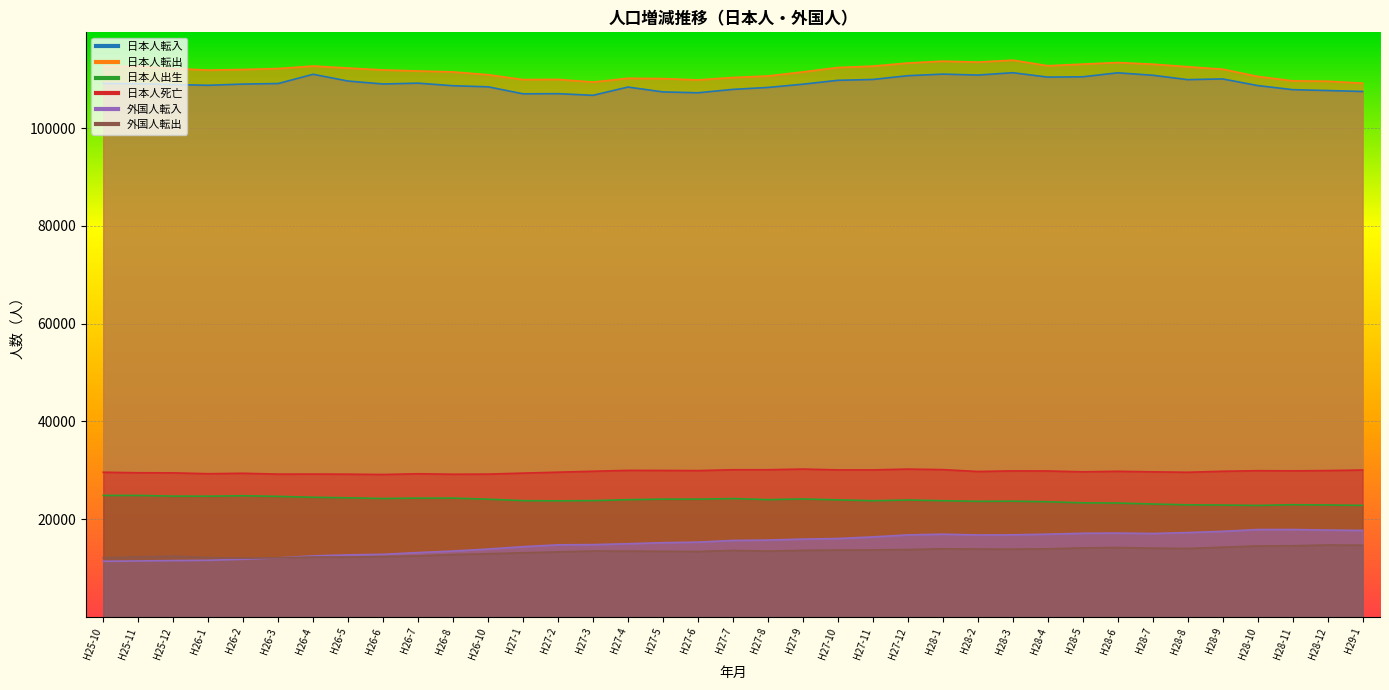

True or false: 日本人転出 and 日本人転入 cross at least once.

False